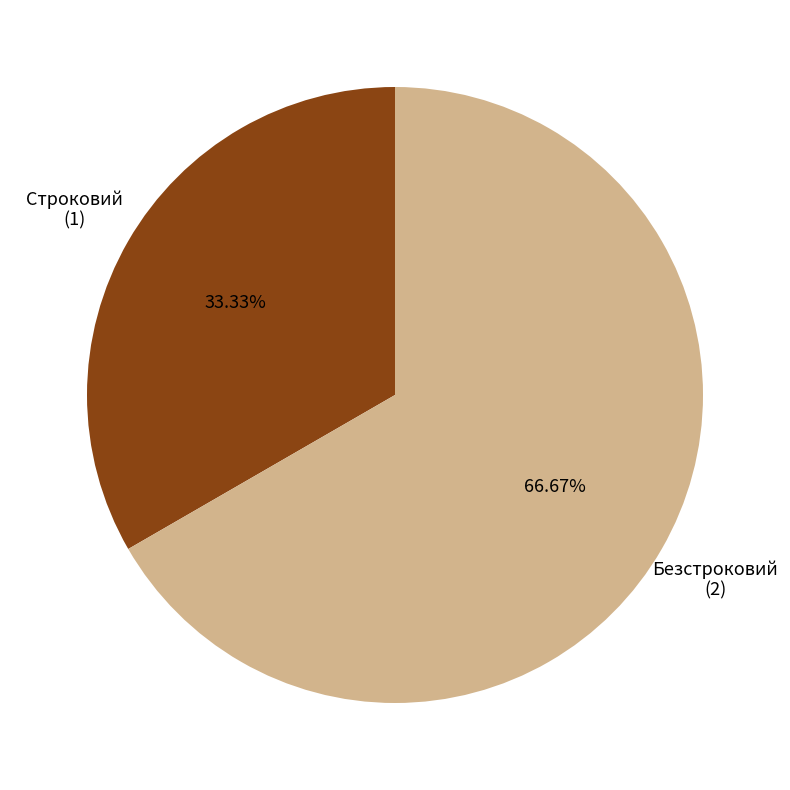

To the nearest percent, what percentage of the pie is Безстроковий?

67%